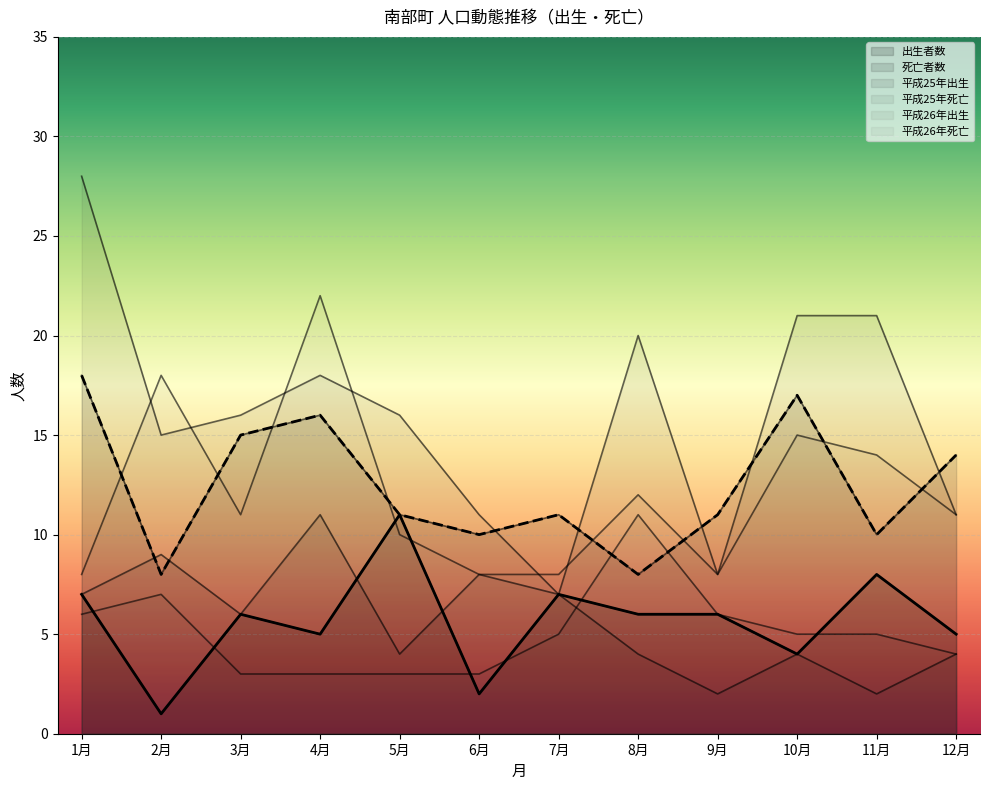

At which label does 平成25年出生 first exceed 6?

1月